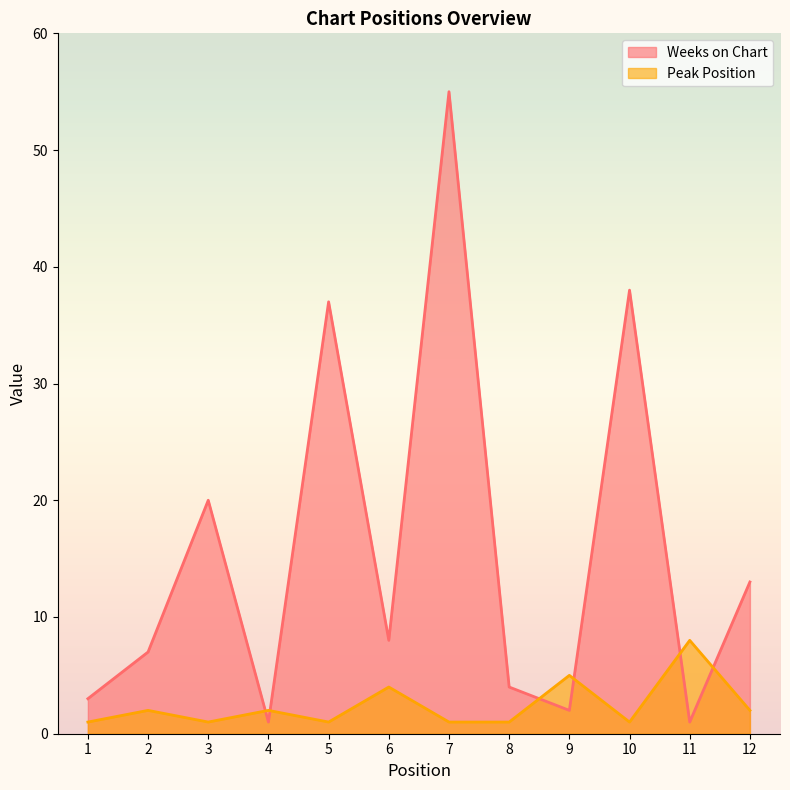

In Weeks on Chart, how many points are lower than both neighbors (excluding endpoints)?

4